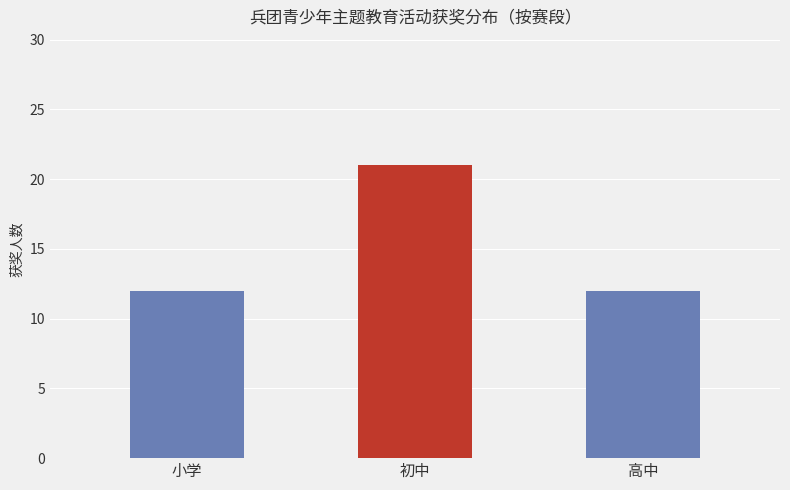

The value at 小学 is 16. True or false?

False